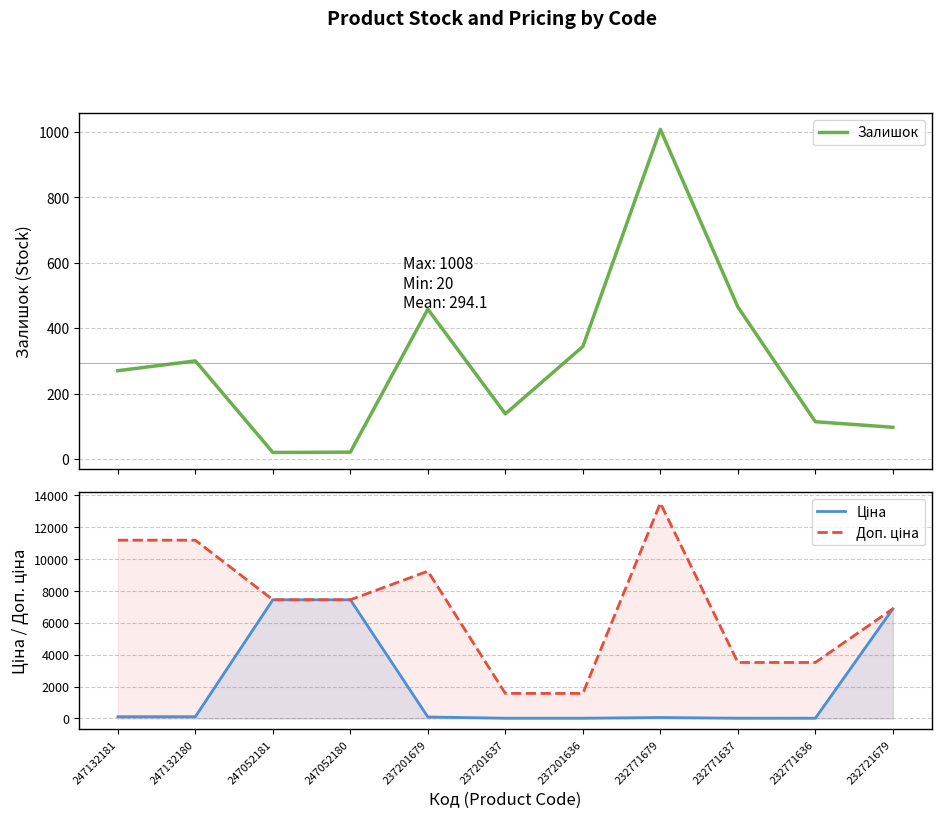

The Ціна series shows 7436.2 at 247052180. True or false?

True